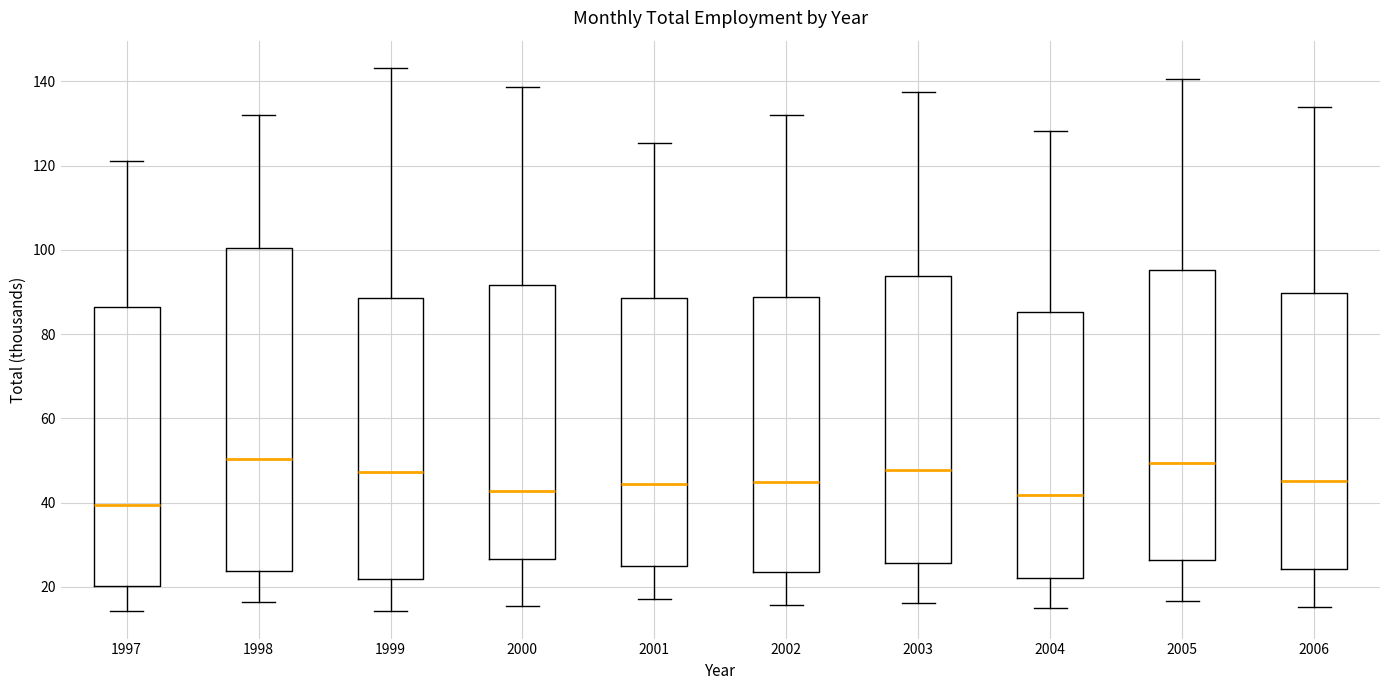

Reading left to right, read every box against the y-axis: the position of its median line, the range the box covers, and the ends of its whiskers. The values are not printed on the chart, so give them approximately, as read against the axis.

1997: median 40, box 20 to 86, whiskers 14 to 122
1998: median 50, box 24 to 100, whiskers 16 to 132
1999: median 48, box 22 to 88, whiskers 14 to 144
2000: median 42, box 26 to 92, whiskers 16 to 138
2001: median 44, box 24 to 88, whiskers 18 to 126
2002: median 44, box 24 to 88, whiskers 16 to 132
2003: median 48, box 26 to 94, whiskers 16 to 138
2004: median 42, box 22 to 86, whiskers 14 to 128
2005: median 50, box 26 to 96, whiskers 16 to 140
2006: median 46, box 24 to 90, whiskers 16 to 134